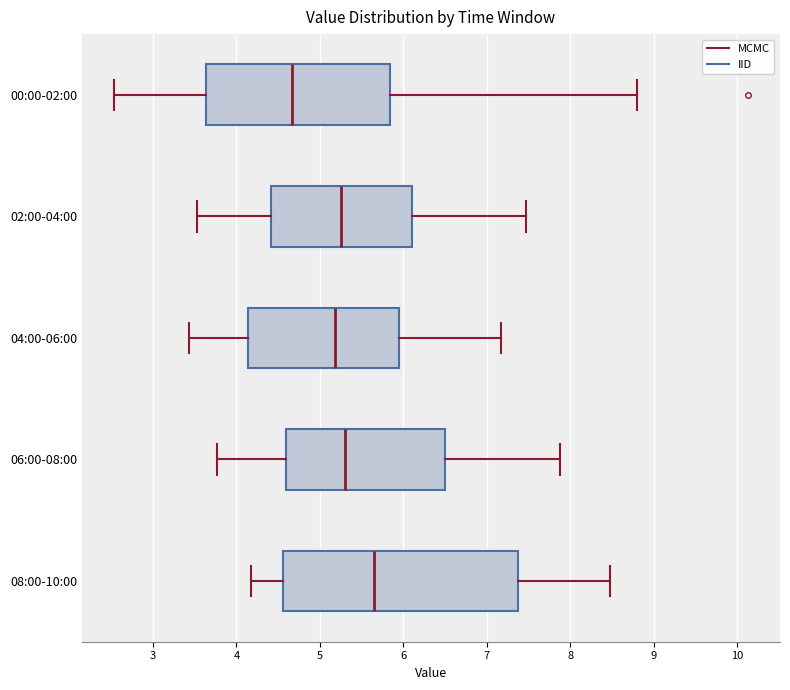

Where is the right edge of the box for 00:00-02:00 on the x-axis? The values are not printed on the chart, so give them approximately, as read against the axis.

5.8